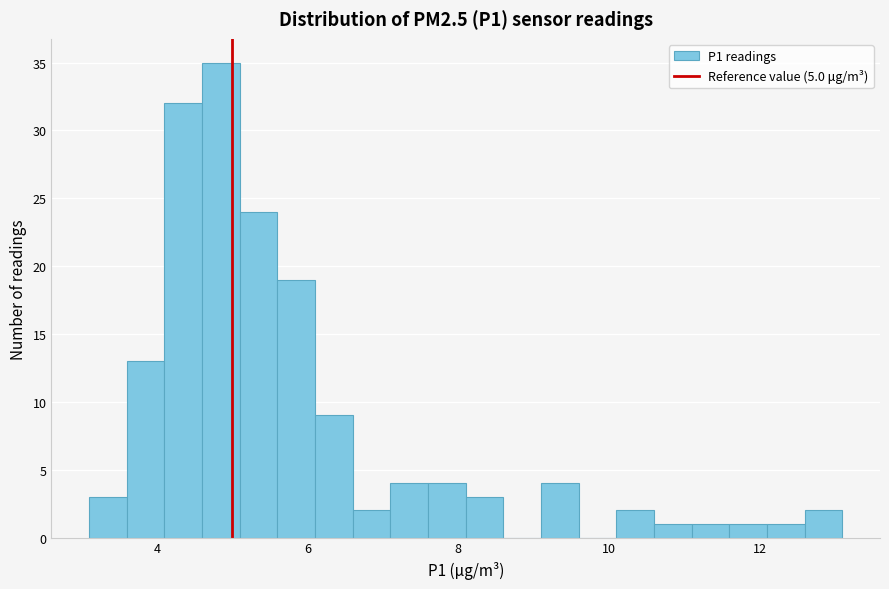

Around what value on the x-axis is the tallest bar? Give the approximate position of its centre, as read against the axis.

4.8